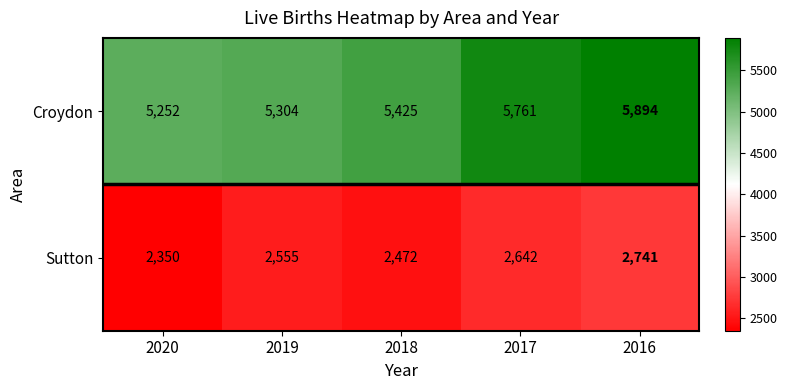

Reading left to right, transcribe all the data shown in this chart.

Croydon: 5252	5304	5425	5761	5894
Sutton: 2350	2555	2472	2642	2741